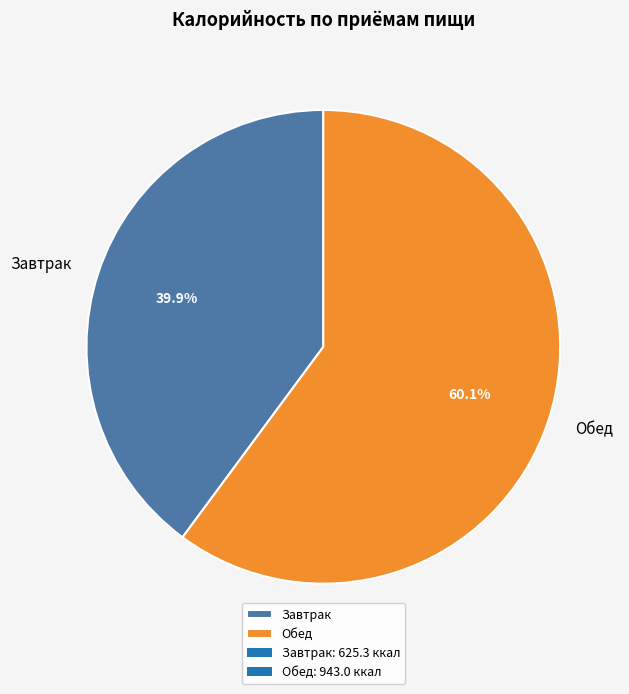

To the nearest percent, what portion does Обед represent?

60%